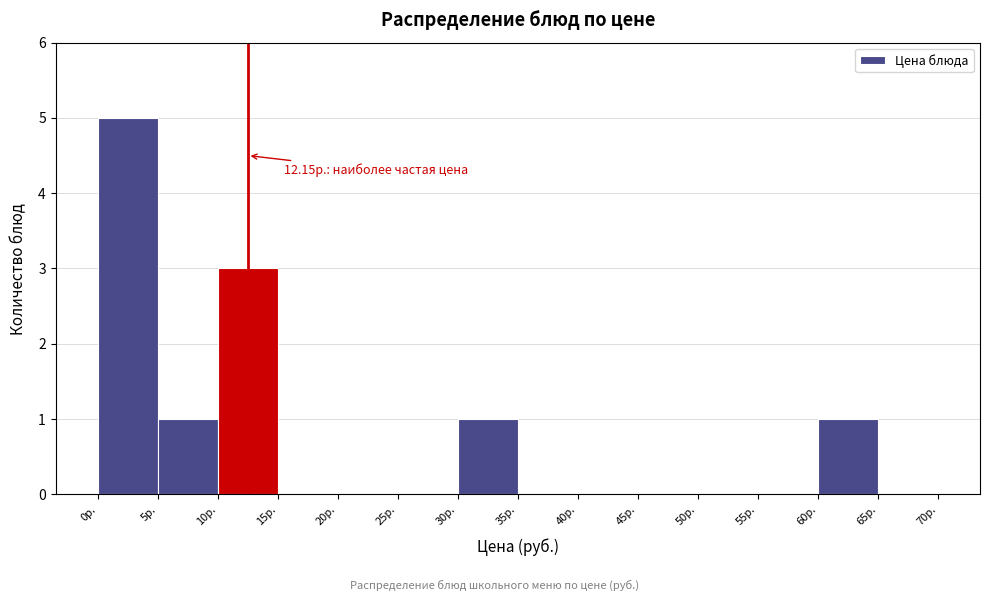

Which range on the x-axis has the tallest bar?

0 to 5